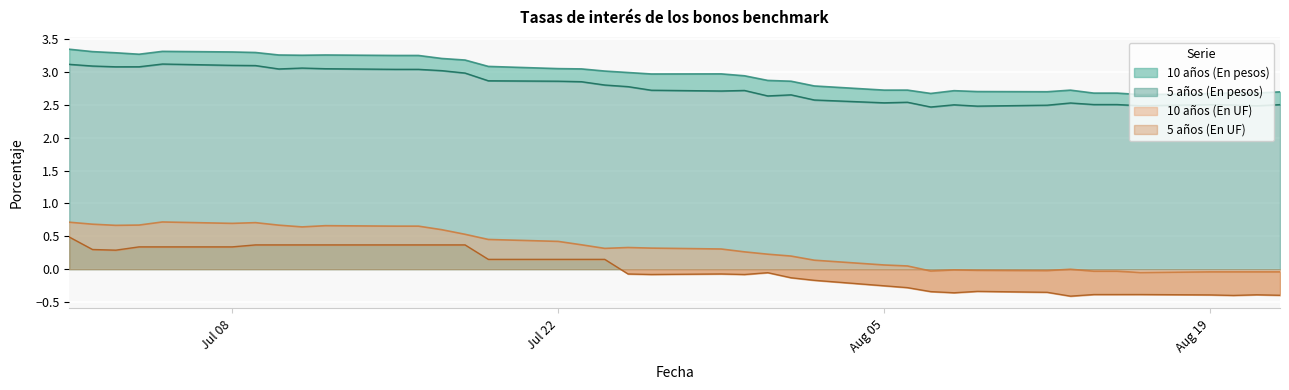

Reading left to right, extract all data points from this chart.

5 años (En pesos): 3.1	3.1	3.1	3.1	3.1	3.1	3.1	3.0	3.1	3.0	3.0	3.0	3.0	3.0	2.9	2.9	2.9	2.8	2.8	2.7	2.7	2.7	2.6	2.7	2.6	2.5	2.5	2.5	2.5	2.5	2.5	2.5	2.5	2.5	2.5	2.5	2.5	2.5	2.5
10 años (En pesos): 3.3	3.3	3.3	3.3	3.3	3.3	3.3	3.3	3.3	3.3	3.2	3.2	3.2	3.2	3.1	3.0	3.0	3.0	3.0	3.0	3.0	2.9	2.9	2.9	2.8	2.7	2.7	2.7	2.7	2.7	2.7	2.7	2.7	2.7	2.7	2.7	2.7	2.7	2.7
5 años (En UF): 0.5	0.3	0.3	0.3	0.3	0.3	0.4	0.4	0.4	0.4	0.4	0.4	0.4	0.4	0.1	0.1	0.1	0.1	-0.1	-0.1	-0.1	-0.1	-0.1	-0.1	-0.2	-0.3	-0.3	-0.3	-0.4	-0.3	-0.4	-0.4	-0.4	-0.4	-0.4	-0.4	-0.4	-0.4	-0.4
10 años (En UF): 0.7	0.7	0.7	0.7	0.7	0.7	0.7	0.7	0.6	0.7	0.7	0.7	0.6	0.5	0.5	0.4	0.4	0.3	0.3	0.3	0.3	0.3	0.2	0.2	0.1	0.1	0.0	-0.0	-0.0	-0.0	-0.0	-0.0	-0.0	-0.0	-0.1	-0.0	-0.0	-0.0	-0.0